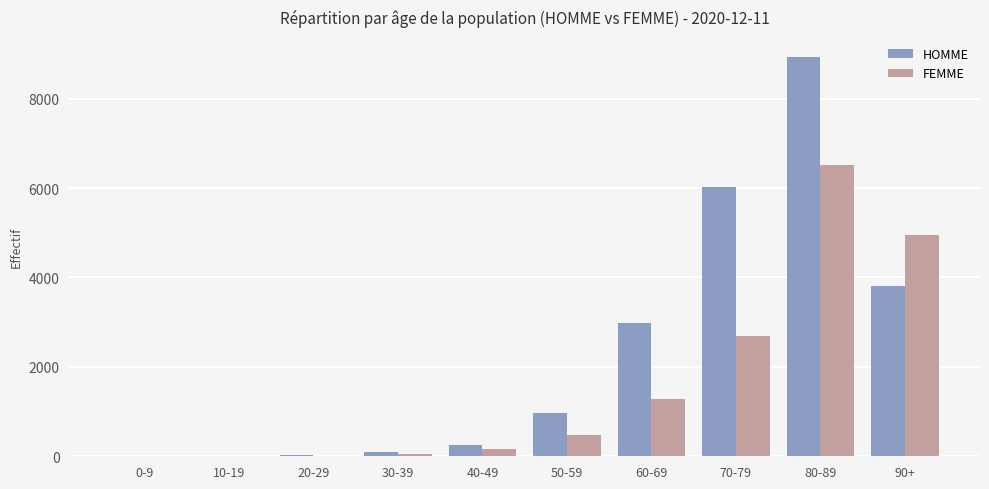

The value of HOMME at 60-69 is 4932. True or false?

False